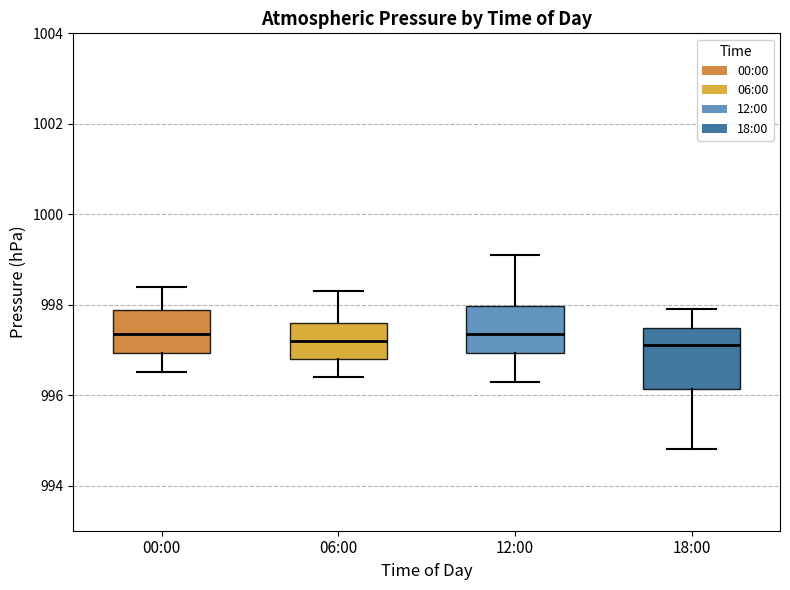

Reading left to right, read every box against the y-axis: the position of its median line, the range the box covers, and the ends of its whiskers. The values are not printed on the chart, so give them approximately, as read against the axis.

00:00: median 997.4, box 997.0 to 997.8, whiskers 996.6 to 998.4
06:00: median 997.2, box 996.8 to 997.6, whiskers 996.4 to 998.4
12:00: median 997.4, box 997.0 to 998.0, whiskers 996.4 to 999.2
18:00: median 997.2, box 996.2 to 997.4, whiskers 994.8 to 998.0